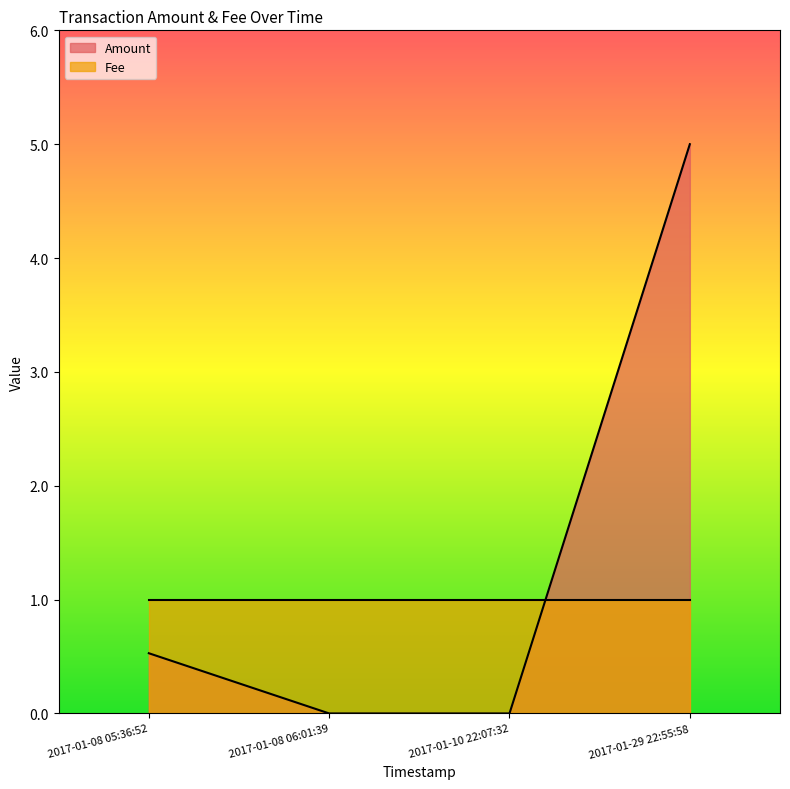

Does the chart have visible grid lines?

No